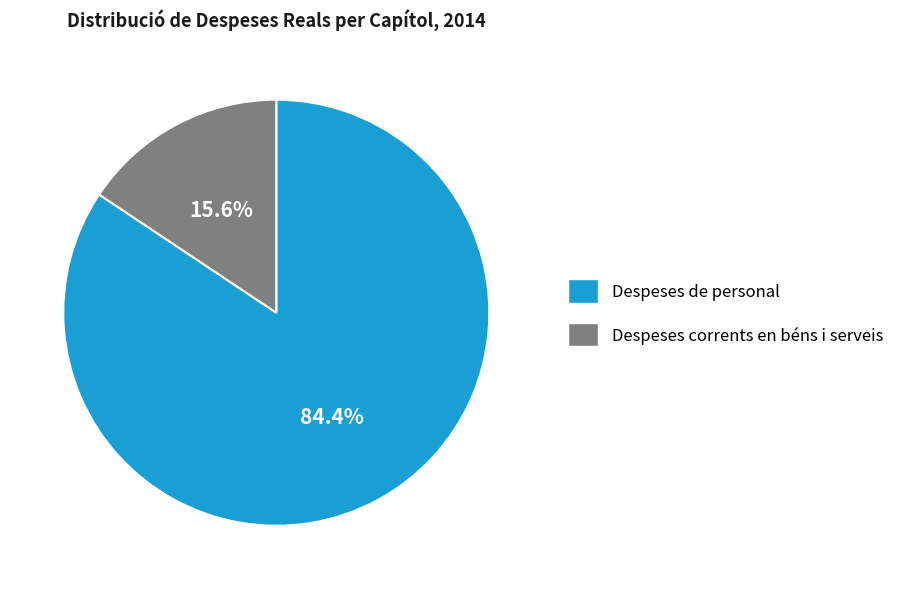

How much of the chart is everything except Despeses corrents en béns i serveis?

84.4%